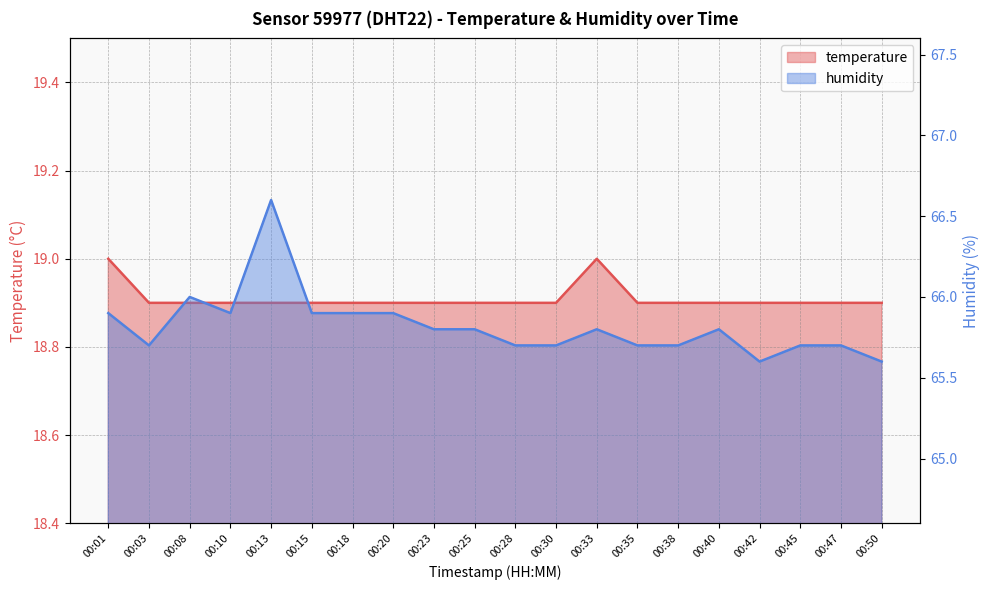

In temperature, how many points are higher than both neighbors (excluding endpoints)?

1